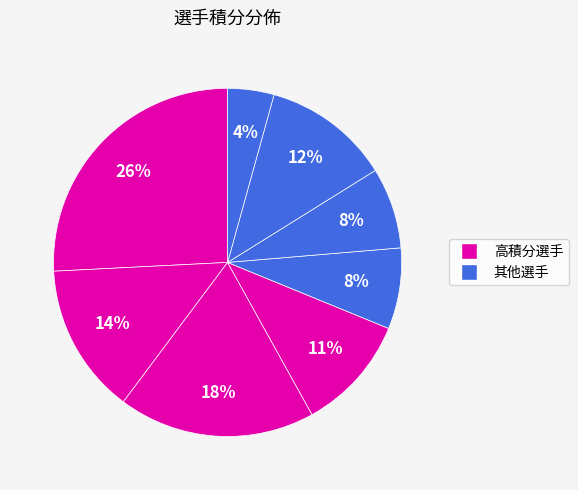

How many slices are in this pie chart?

8